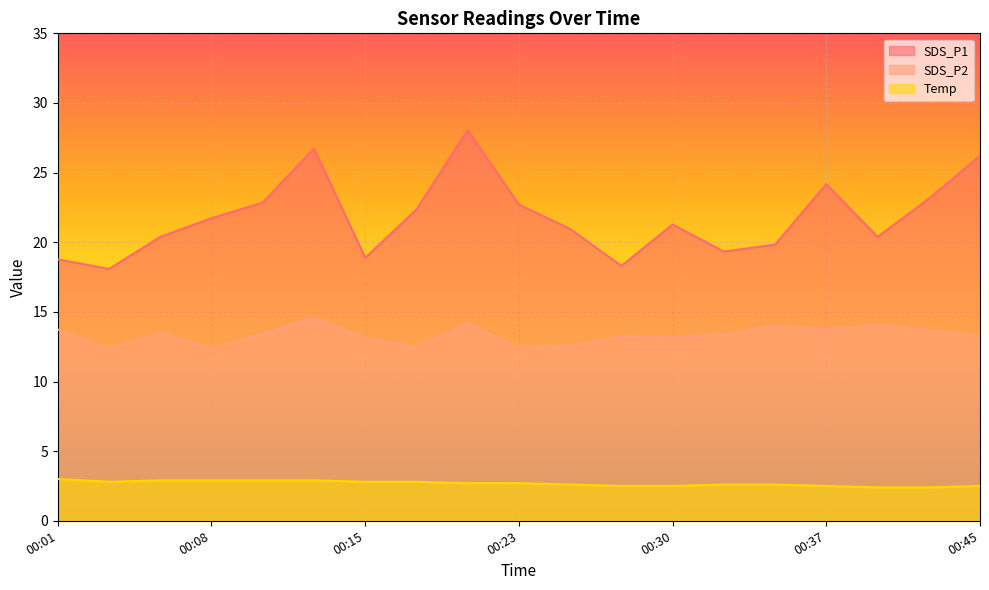

Is it true that Temp equals 3.8 at 00:20?

False